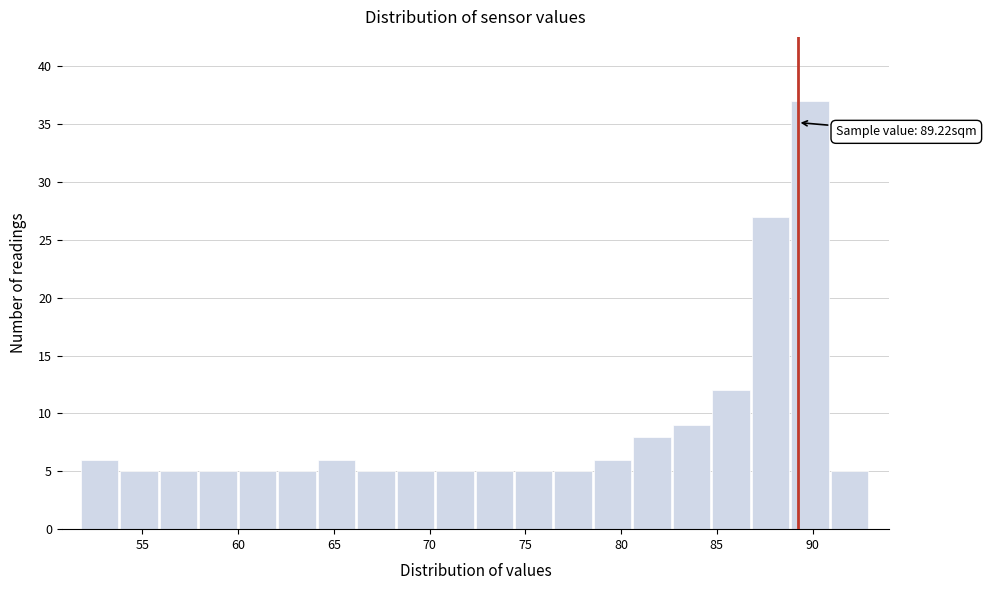

Which range on the x-axis has the tallest bar?

89.0 to 91.0